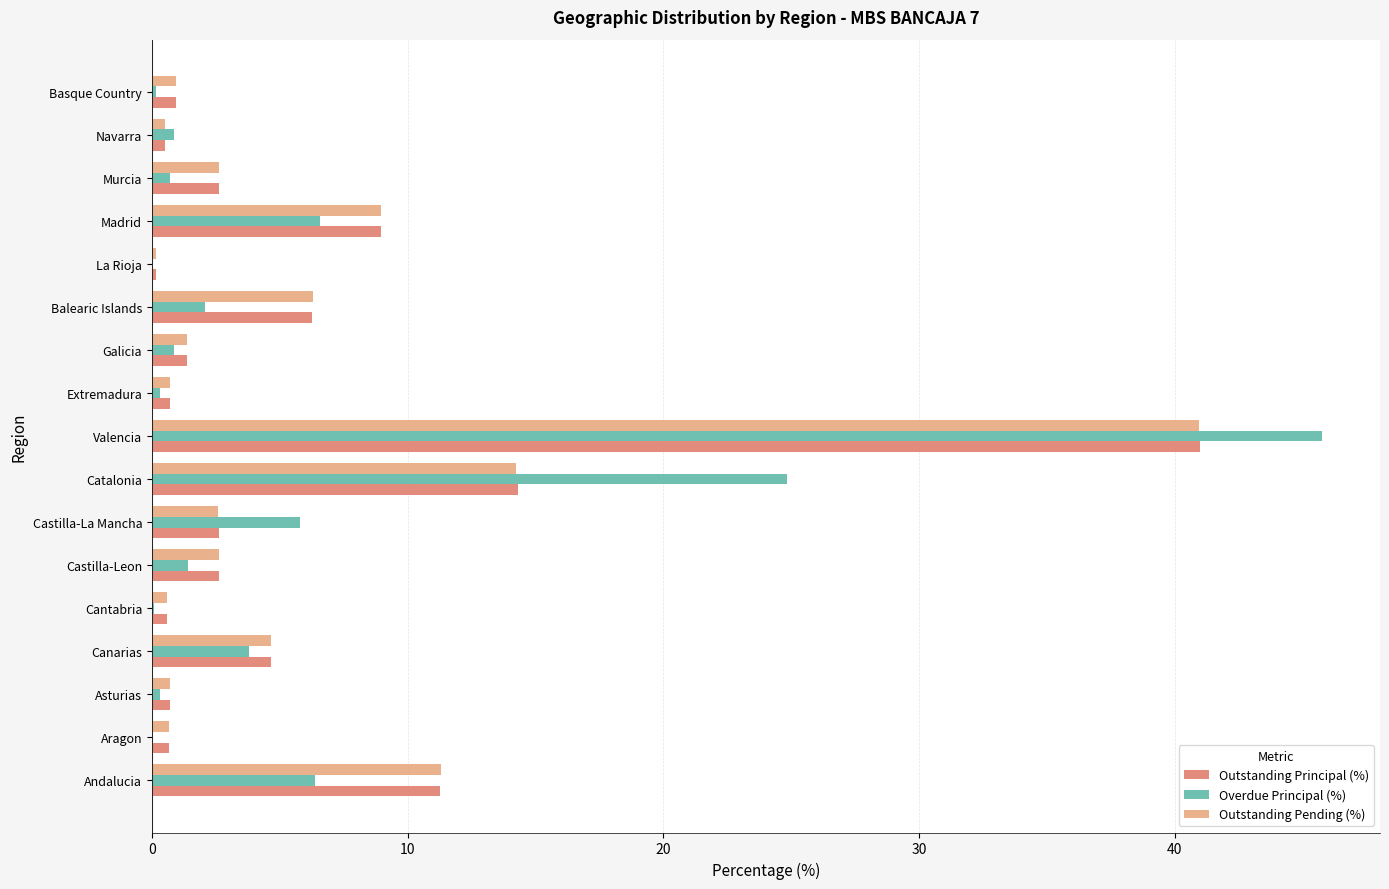

Is the value of Outstanding Pending (%) at Navarra greater than the value of Overdue Principal (%) at Andalucia?

No